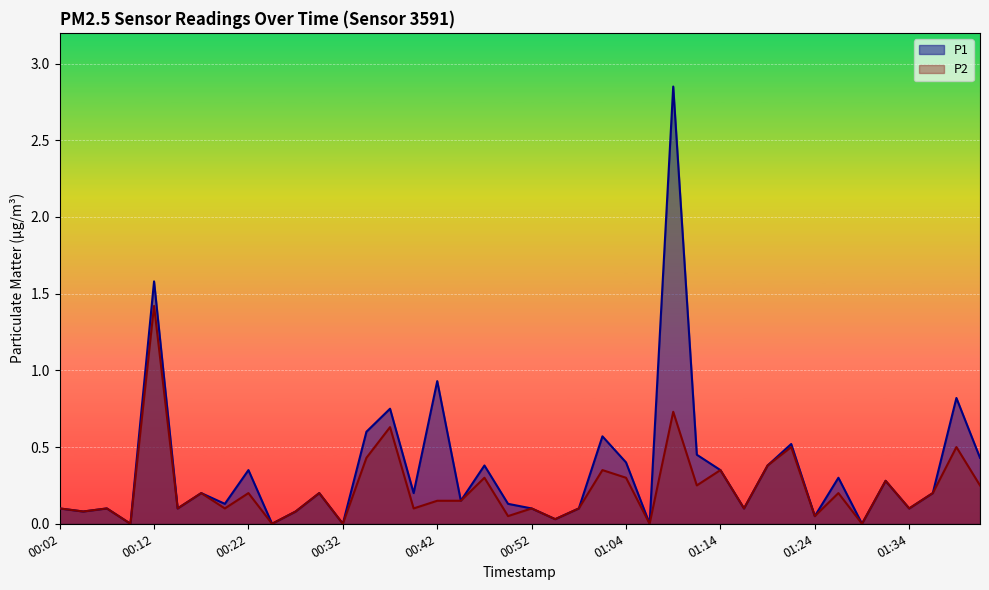

True or false: P1 has a value of 0.0 at 00:59.

False